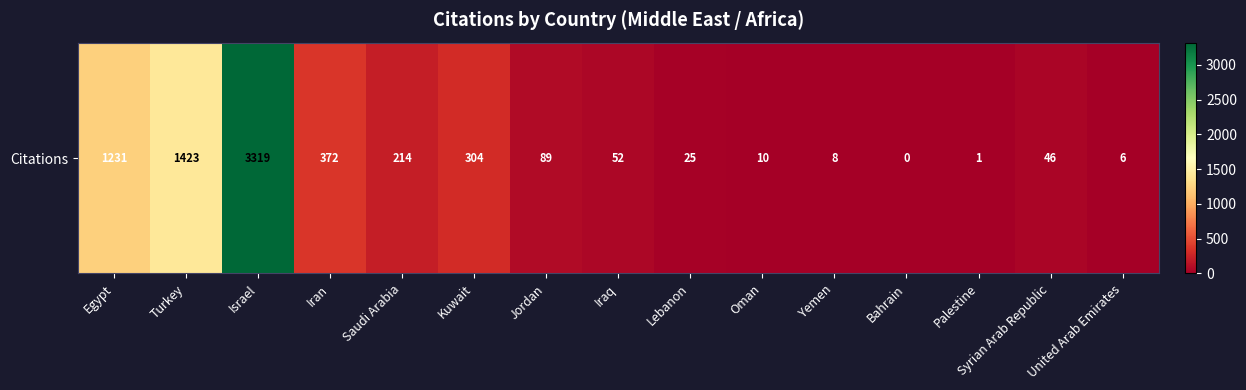

Count the number of data series in this chart.

1